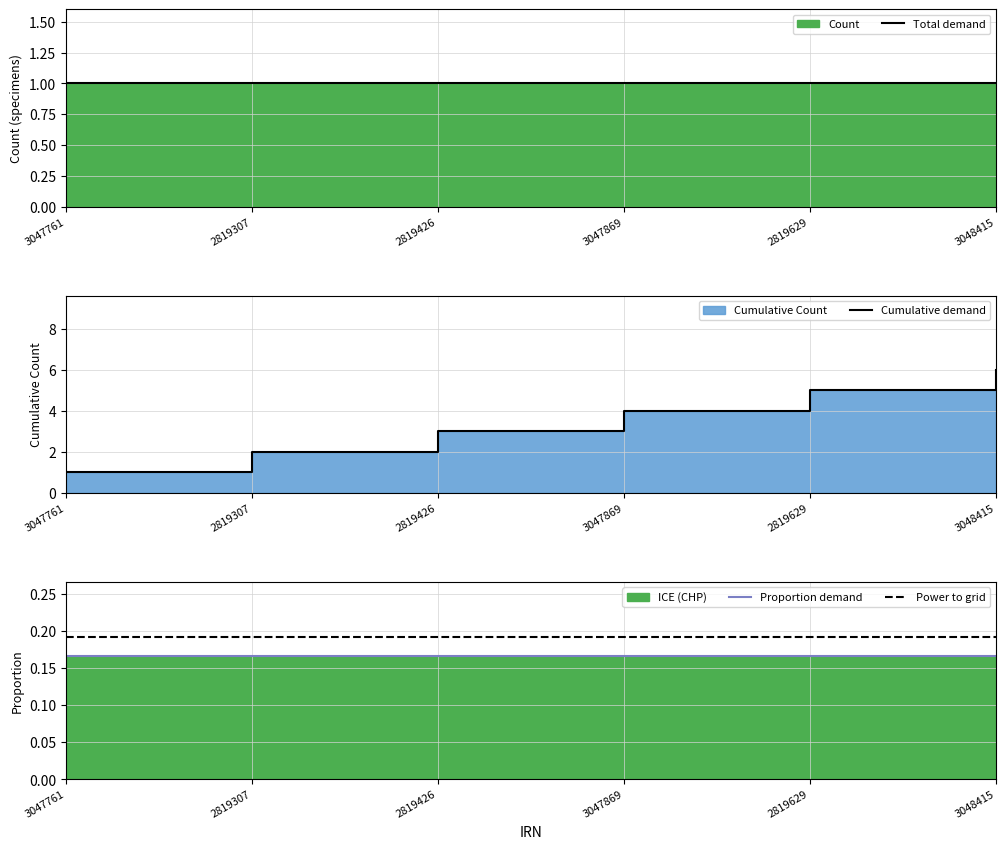

Does the chart have visible grid lines?

Yes